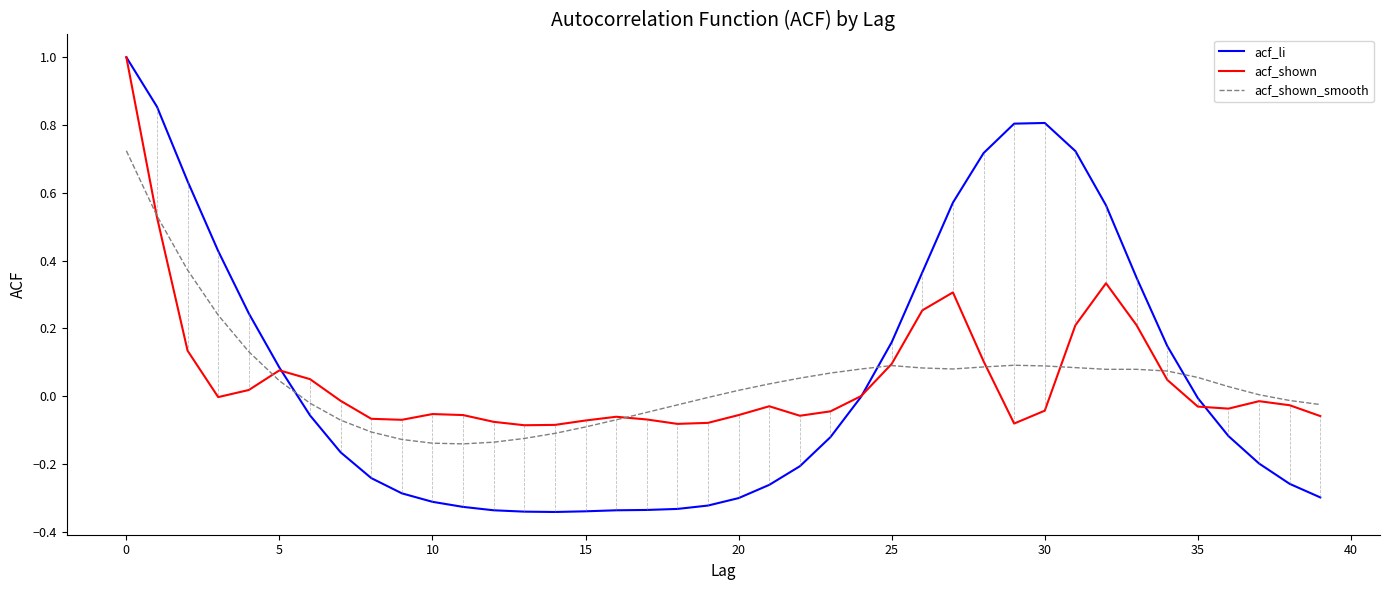

What is the maximum value shown in the chart?

1.0